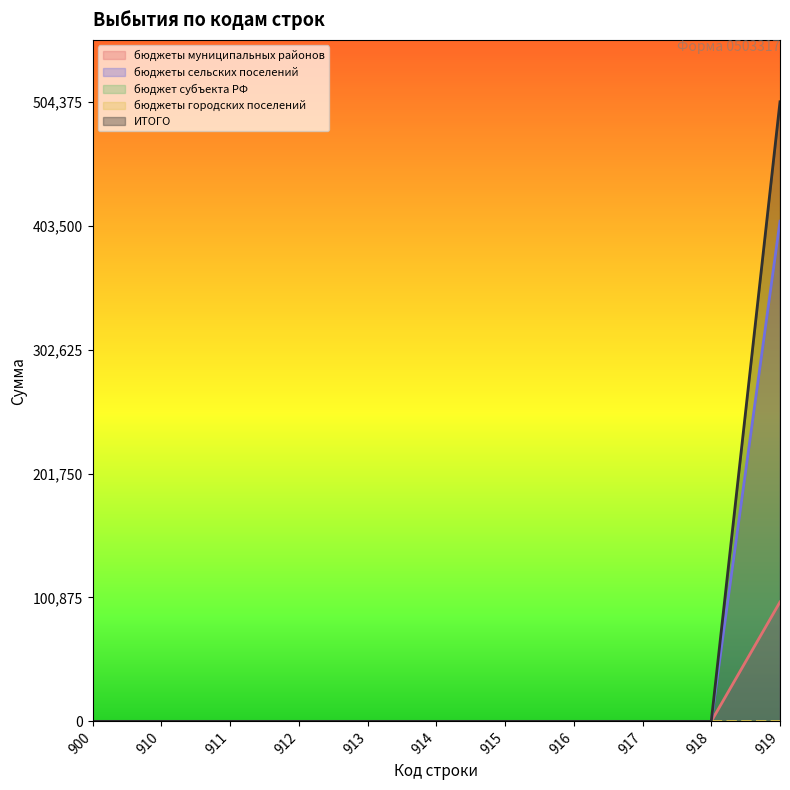

At how many categories does at least one series exceed 2092?

1